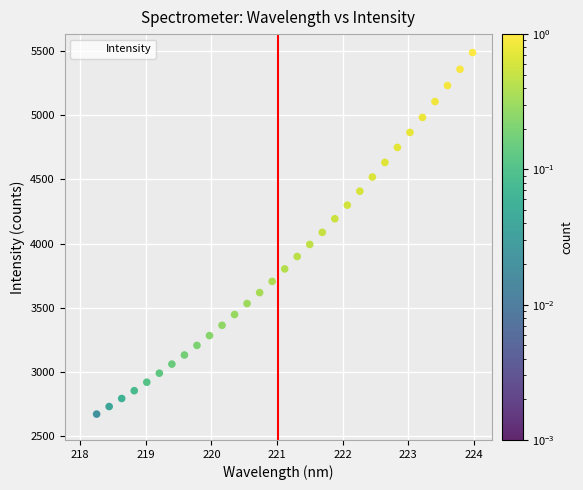

What is the range of X values (max minus min)?

5.9